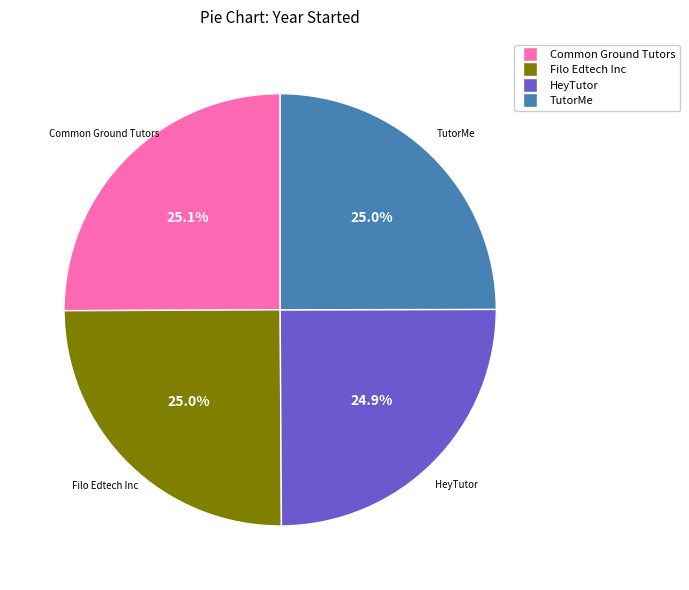

What is the ratio of the value at Common Ground Tutors to the value at TutorMe?

1.0